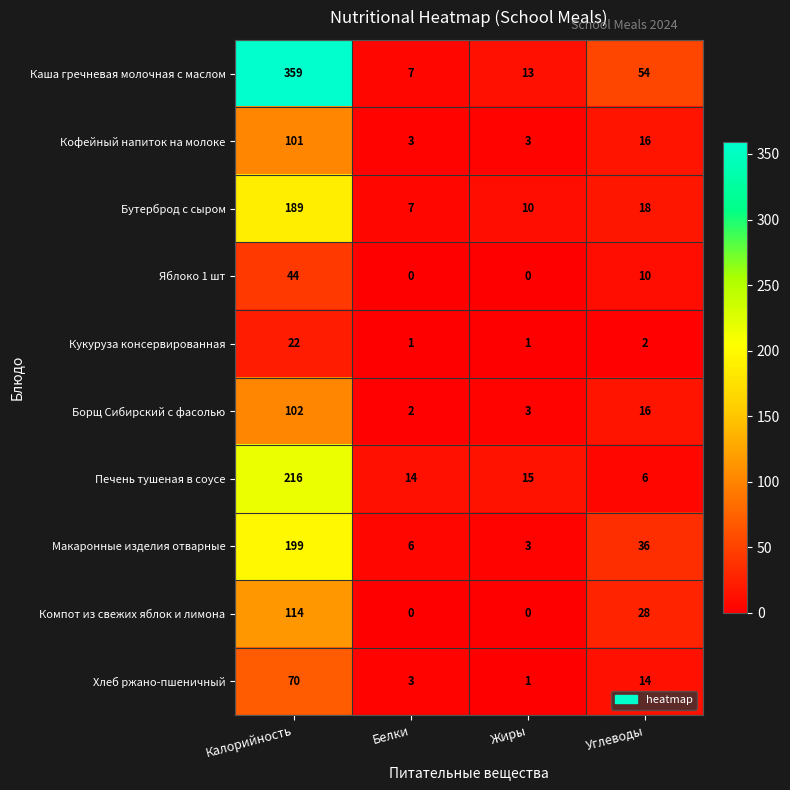

The value of Печень тушеная в соусе at Жиры is 15. True or false?

True